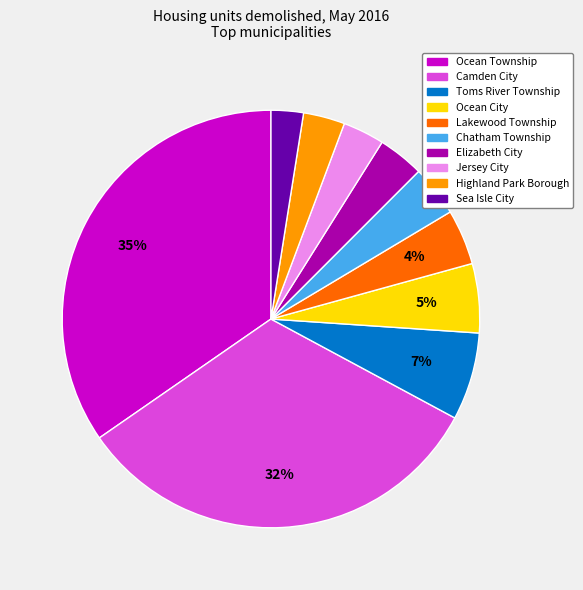

To the nearest percent, what portion does Camden City represent?

32%